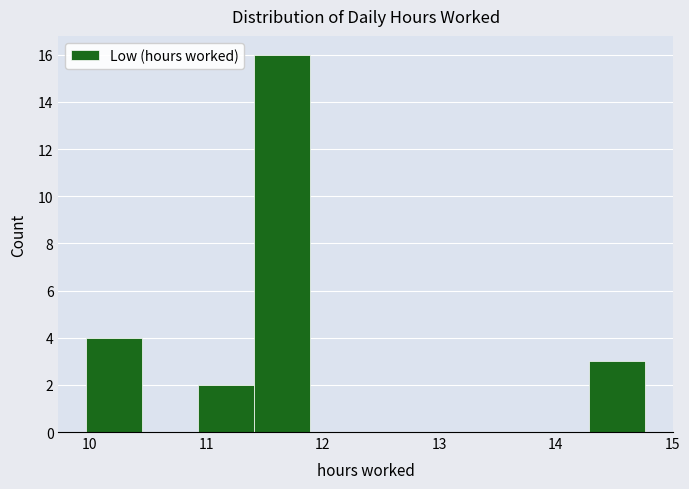

Reading left to right, list every bar in this chart as the range it spans on the x-axis followed by its height. Neither the bar edges nor the heights are printed on the chart, so give them approximately, as read against the axes.

9.97 to 10.45: 4
10.45 to 10.93: 0
10.93 to 11.41: 2
11.41 to 11.89: 16
11.89 to 12.37: 0
12.37 to 12.85: 0
12.85 to 13.33: 0
13.33 to 13.81: 0
13.81 to 14.29: 0
14.29 to 14.77: 3